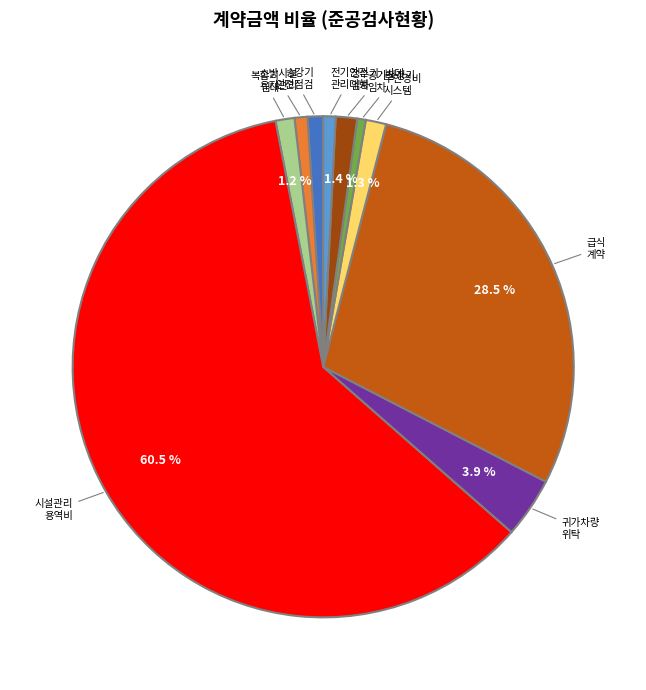

Is there any slice that represents more than half of the pie?

Yes